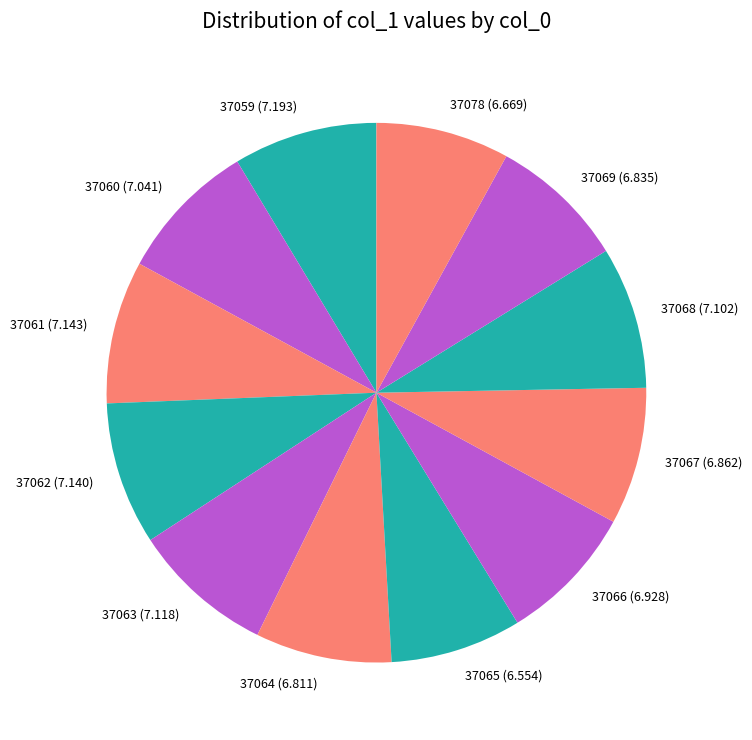

Does any single category account for the majority?

No